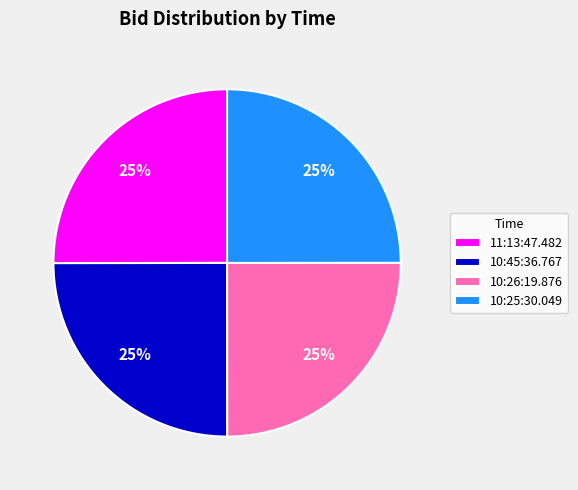

The 10:45:36.767 slice represents 25% of the pie. True or false?

True